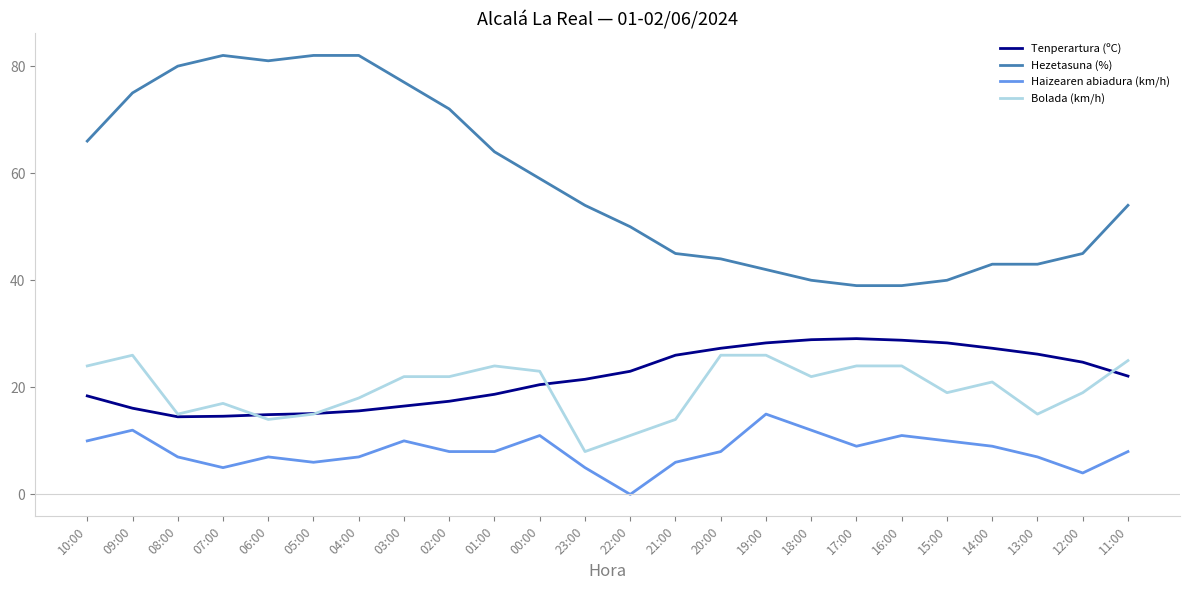

What is the sum of all Haizearen abiadura (km/h) values?

195.0